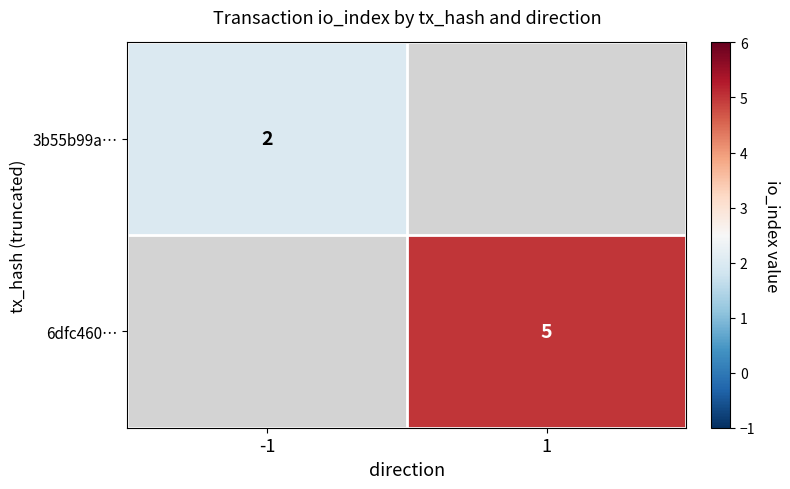

What is the maximum value shown in the chart?

5.0